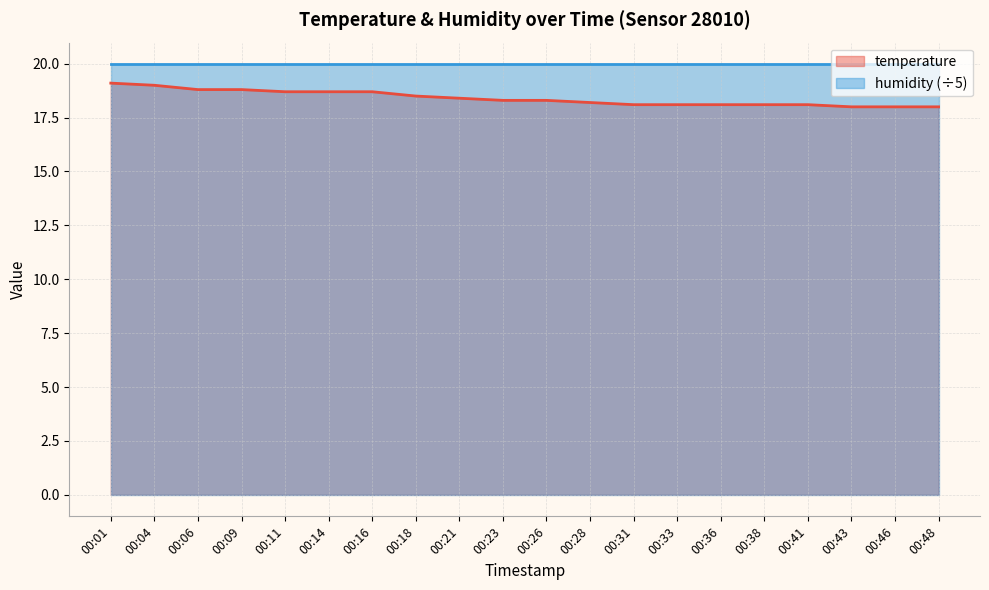

Is it true that the value at 00:28 is 18.2?

True